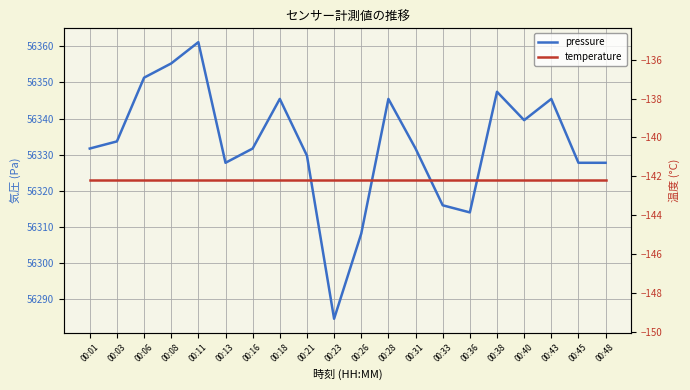

What is the difference between the pressure values at 00:36 and 00:03?

19.6